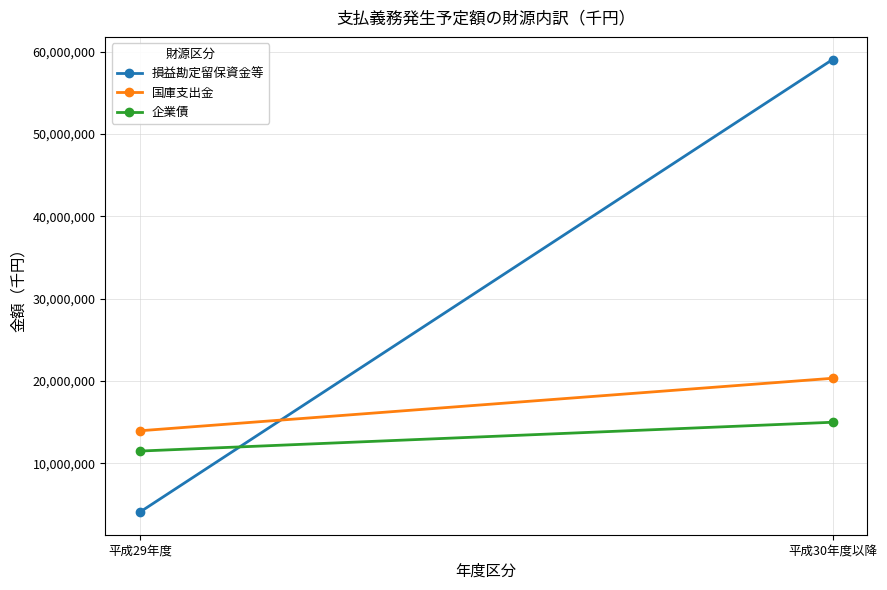

What are all the series names shown in the legend?

損益勘定留保資金等, 国庫支出金, 企業債